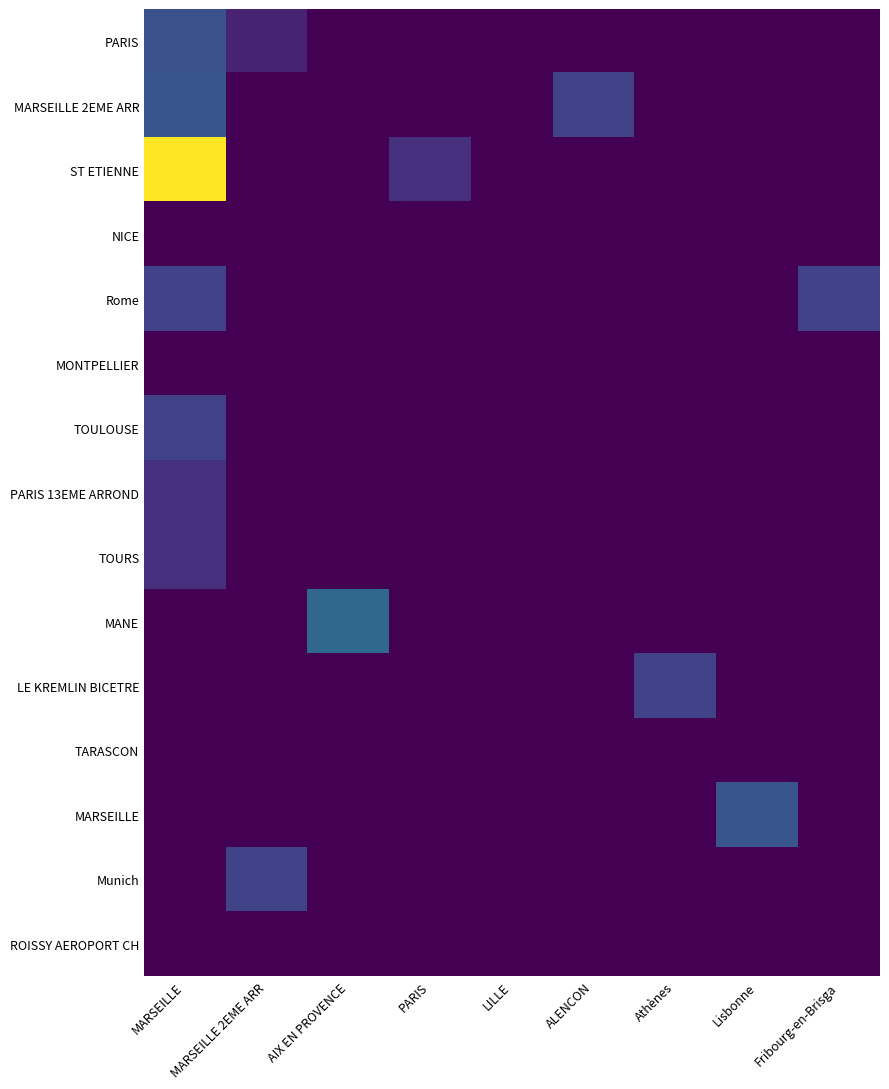

At how many categories does at least one series exceed 1?

8